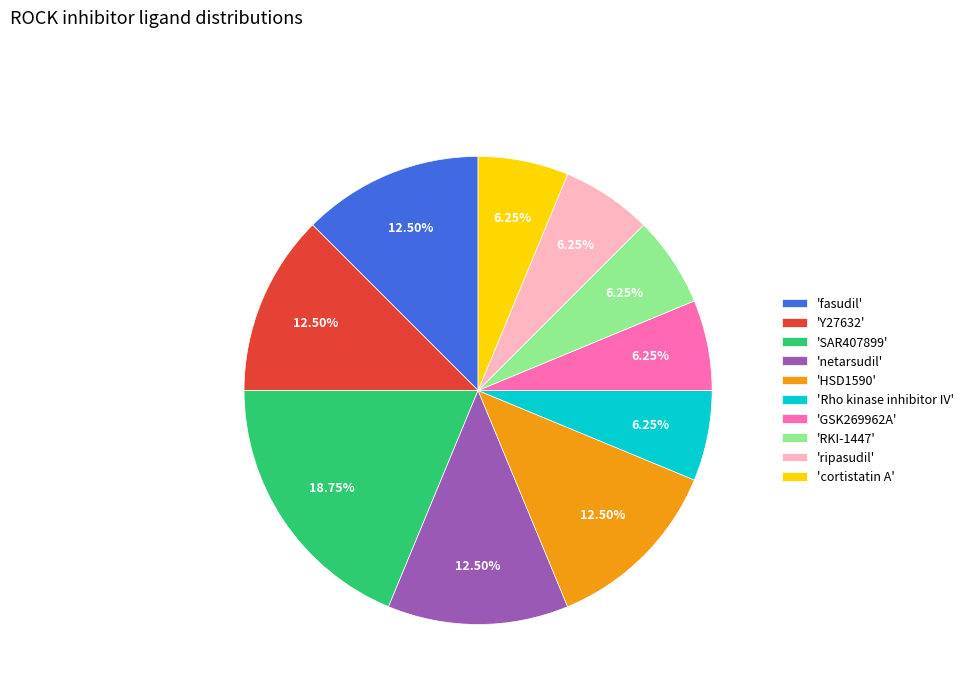

Which category has the biggest portion of the pie?

'SAR407899'